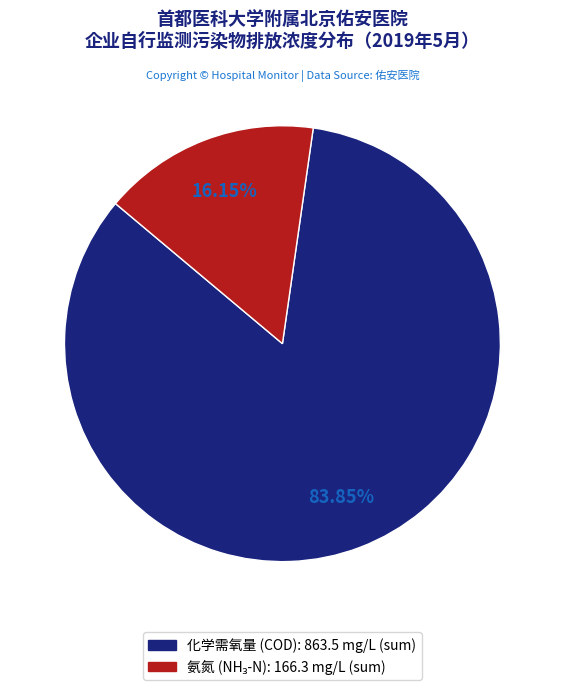

What is the largest slice in the pie chart?

化学需氧量